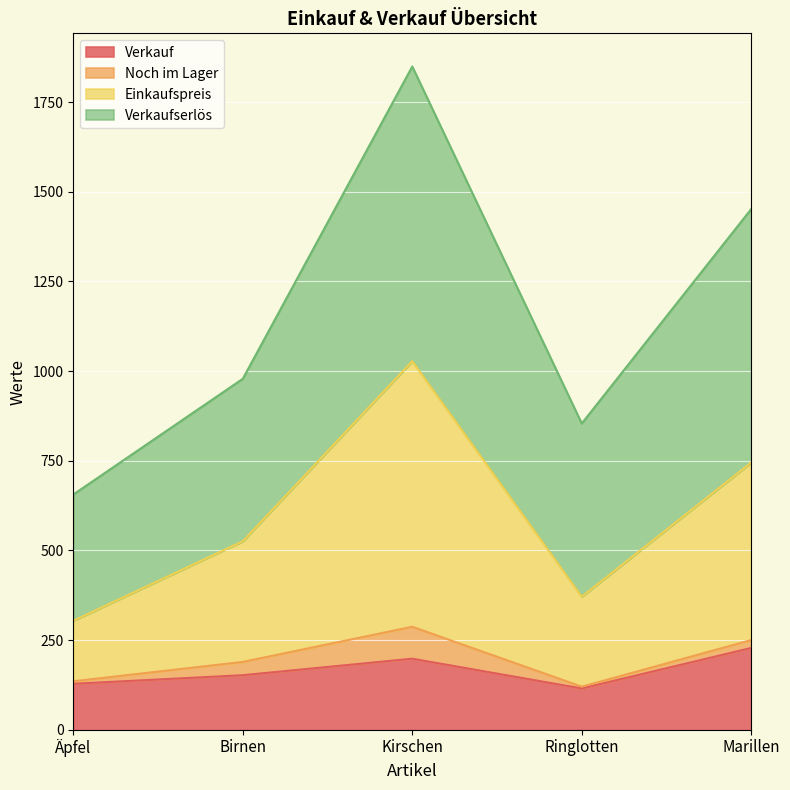

Which series has the largest total across all categories?

Verkaufserlös